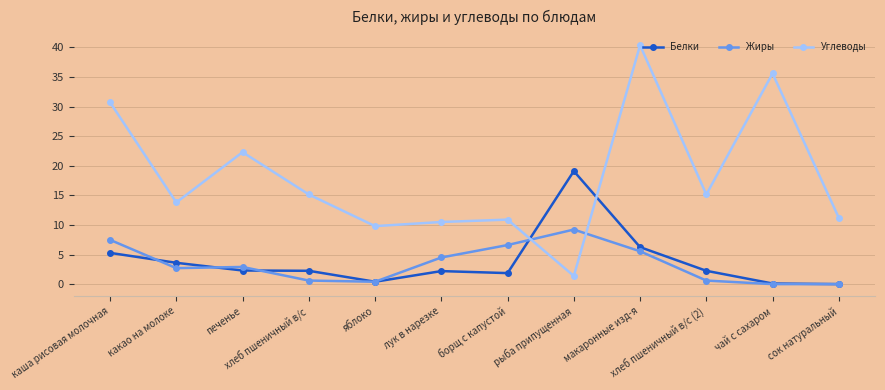

At which label does Жиры first exceed 2?

каша рисовая молочная